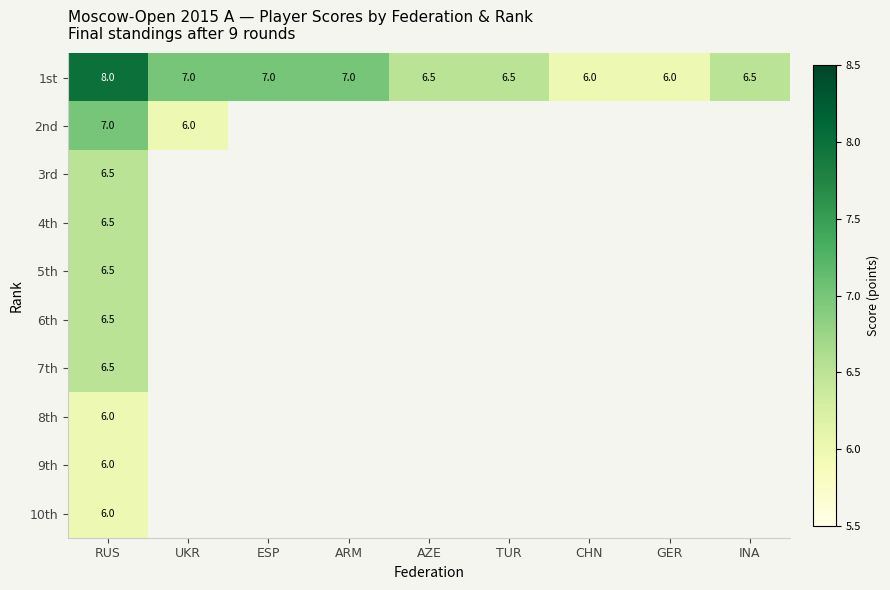

What is the greatest value displayed?

8.0